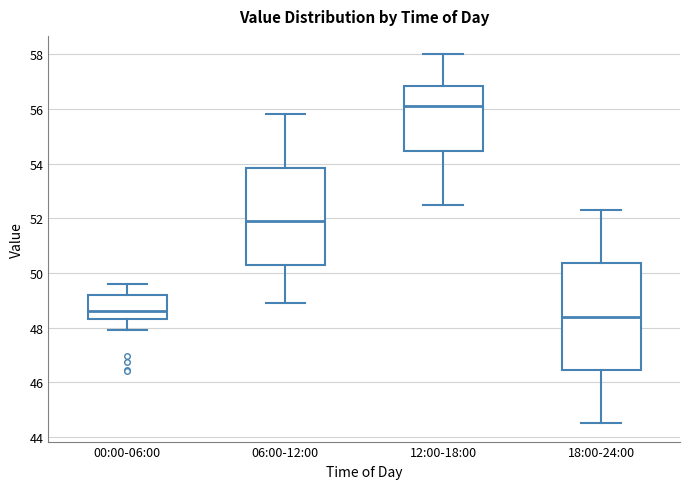

Comparing the boxes themselves (not the whiskers), which one is the tallest?

18:00-24:00